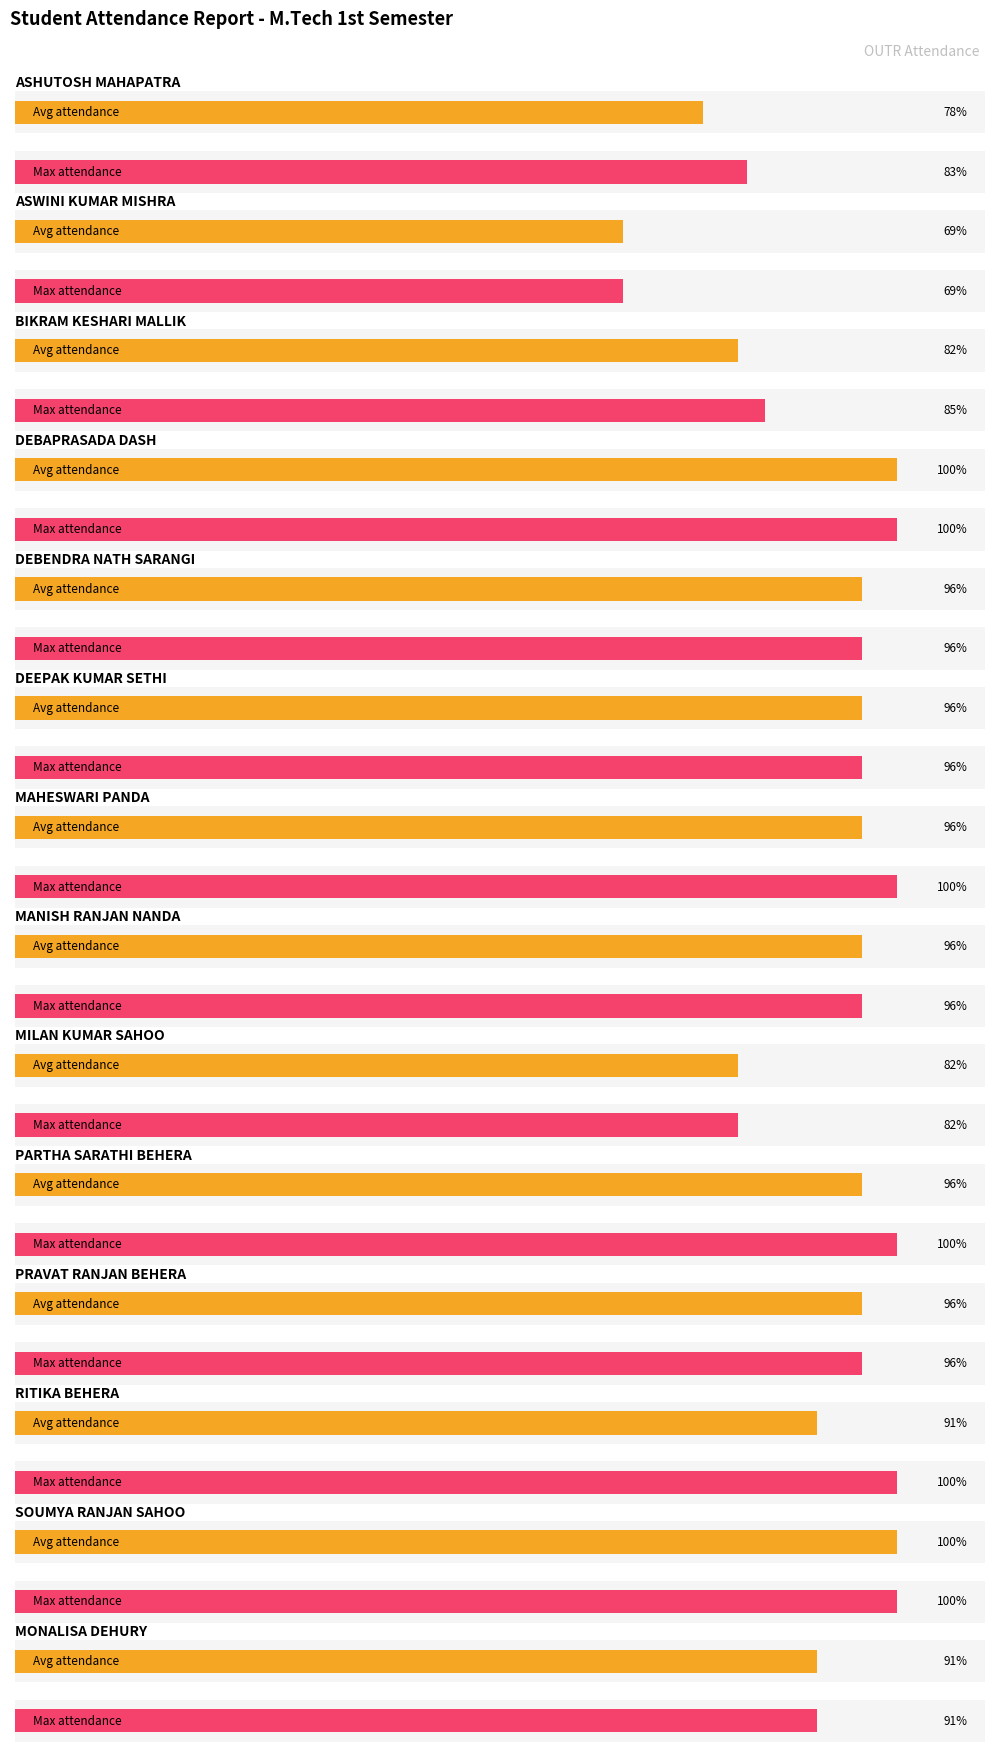

Rank the series at SOUMYA RANJAN SAHOO from lowest to highest value.

Average Attendance %, Max Subject Attendance %